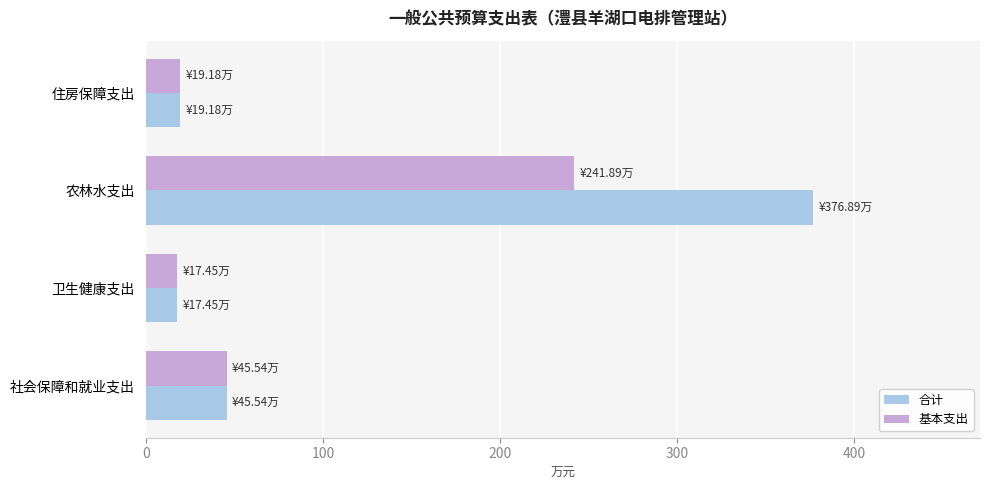

Which series has the largest range (max minus min)?

合计